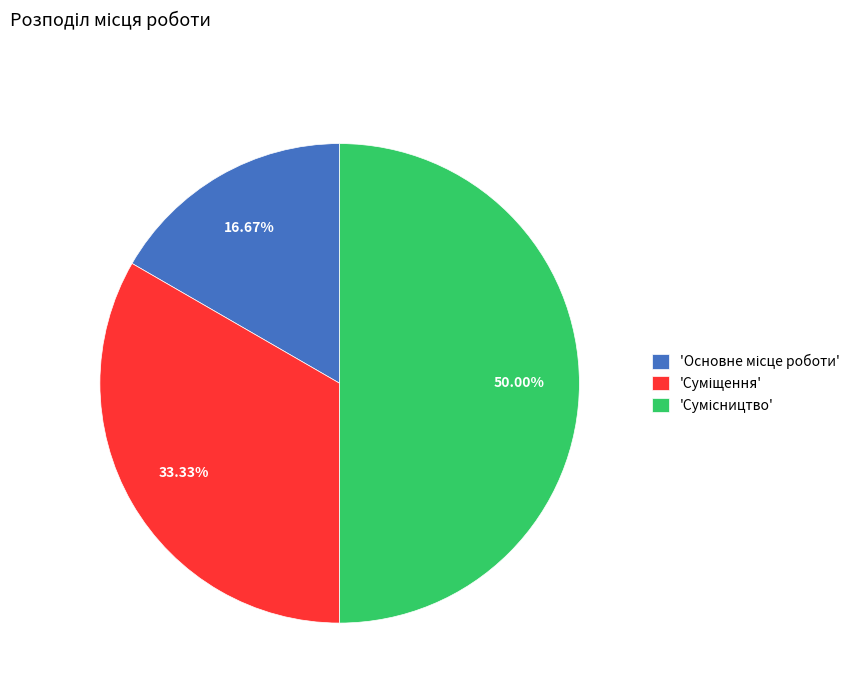

How many slices are in this pie chart?

3